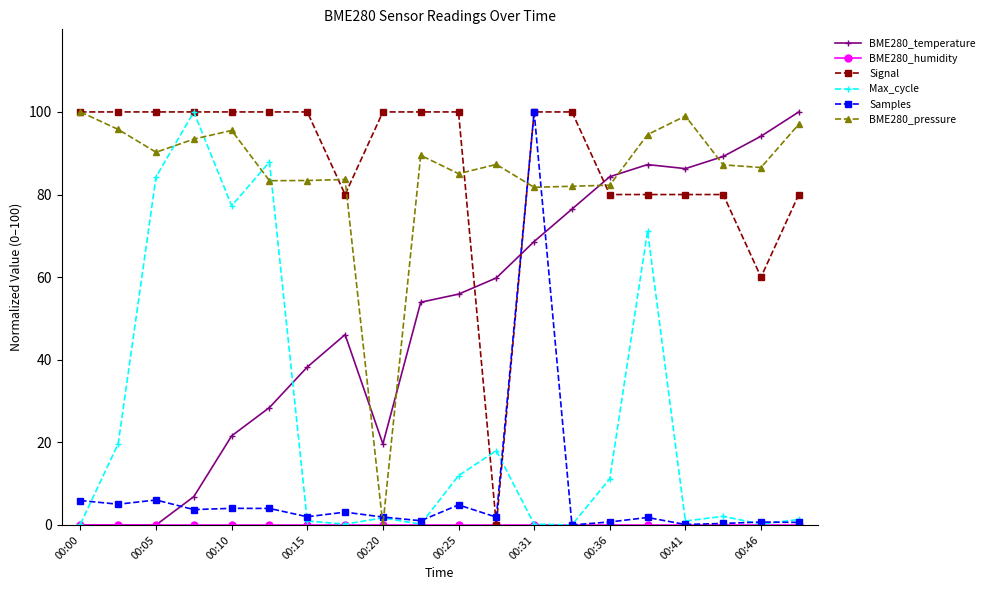

What is the value of the BME280_temperature point at the 18th from the left?

89.2